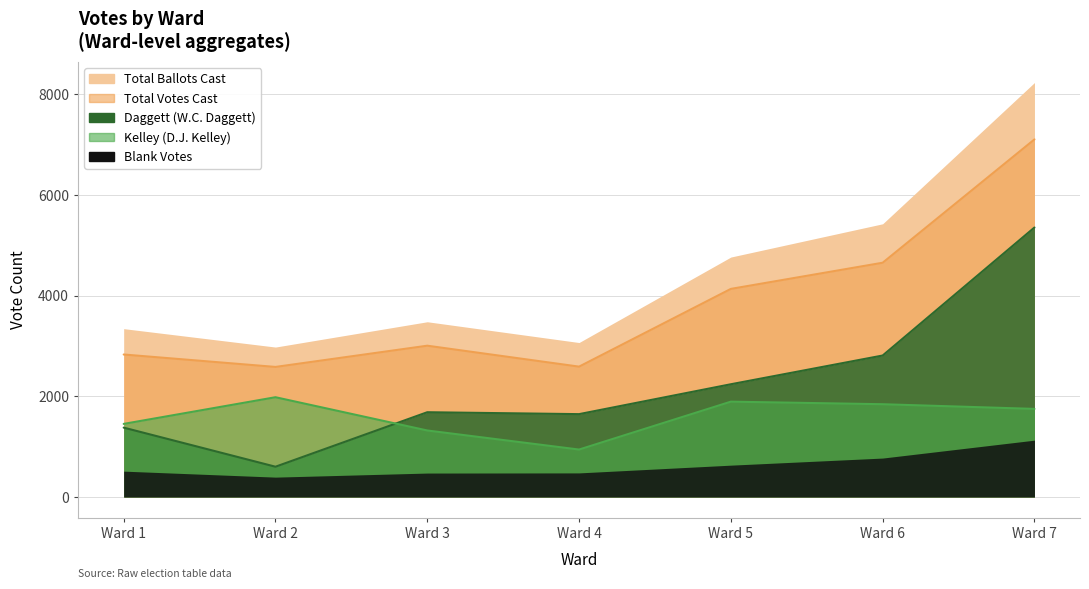

What is the difference between the second highest and second lowest values in the Blank Votes series?

2065